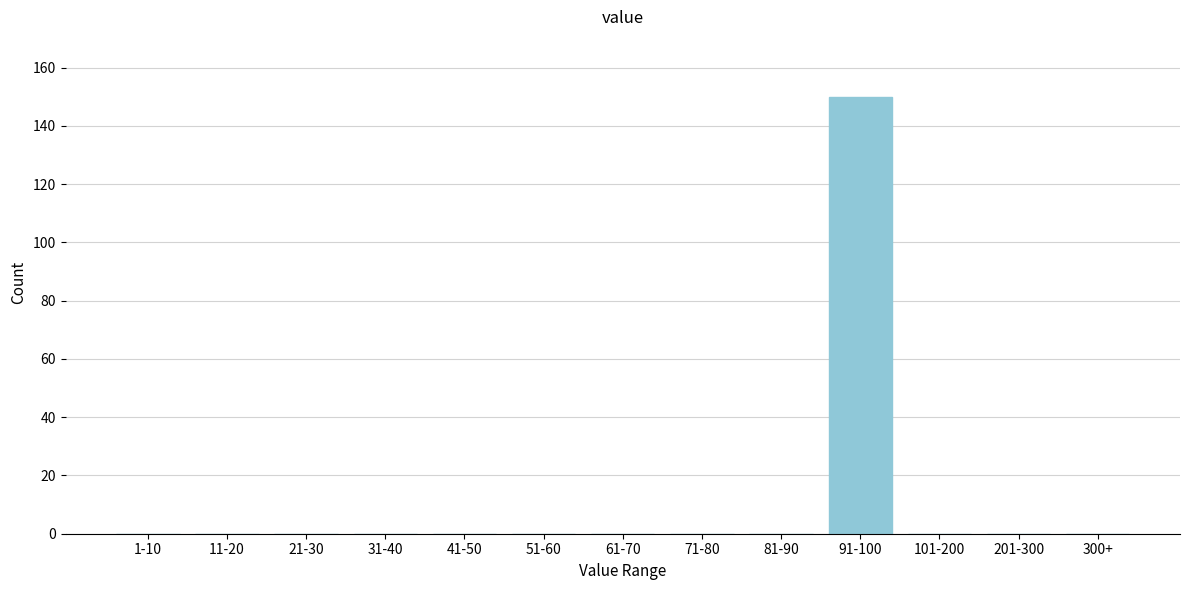

Reading left to right, what are all the values shown in this chart?

1-10=0	11-20=0	21-30=0	31-40=0	41-50=0	51-60=0	61-70=0	71-80=0	81-90=0	91-100=150	101-200=0	201-300=0	300+=0